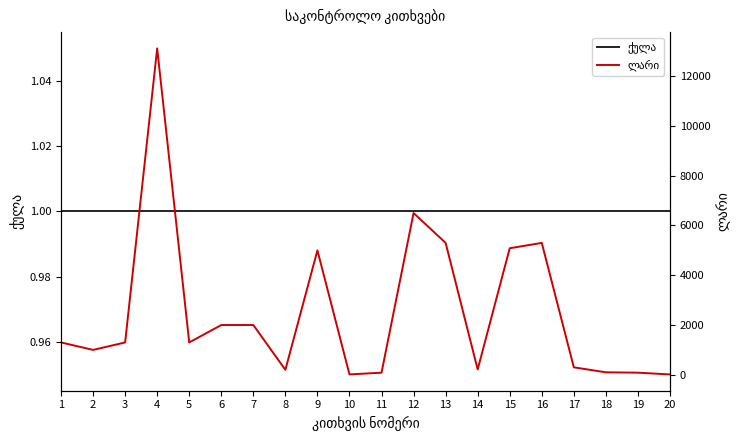

What is the minimum value for ლარი?

15